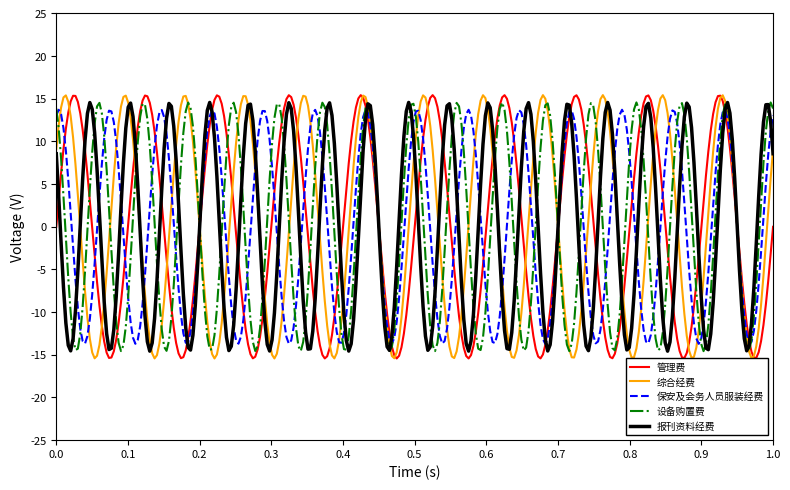

True or false: 保安及会务人员服装经费 and 报刊资料经费 cross at least once.

True